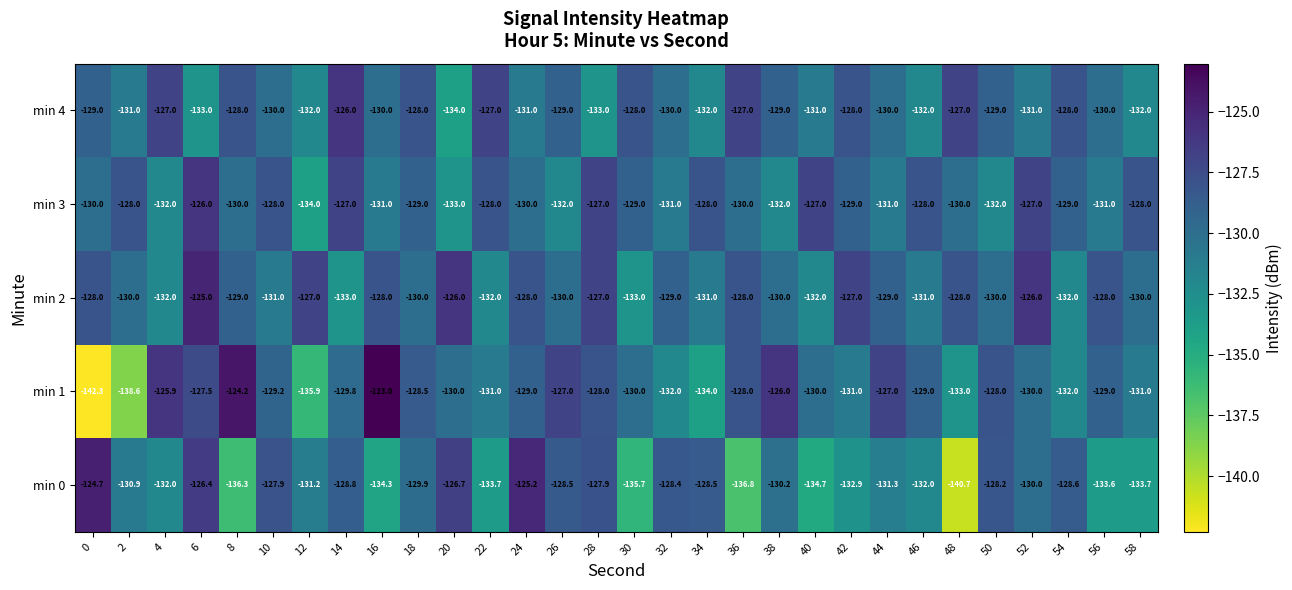

Rank the series at 10 from highest to lowest value.

min 0, min 3, min 1, min 4, min 2